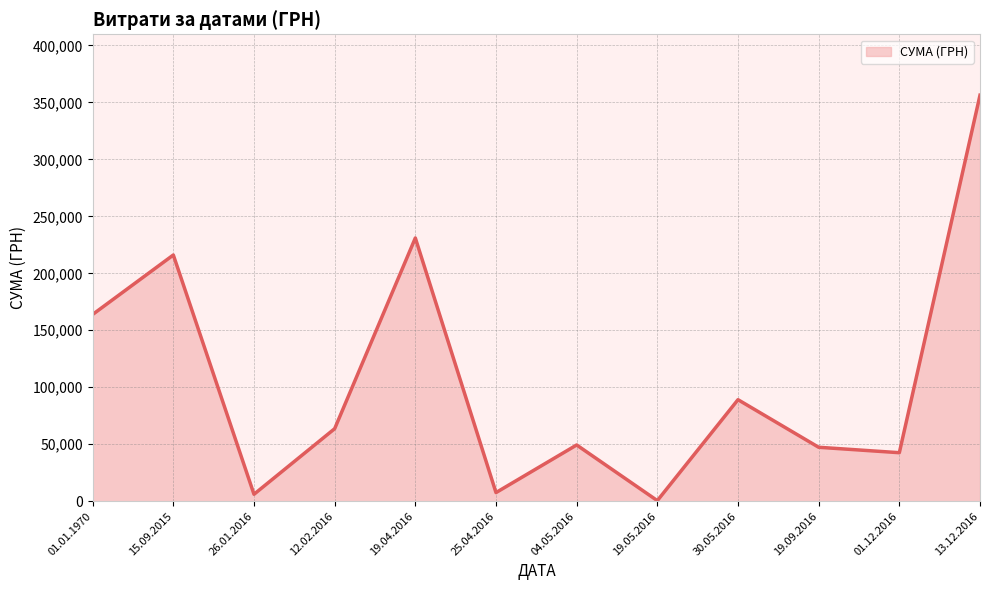

The value at 19.09.2016 is 66994.5. True or false?

False